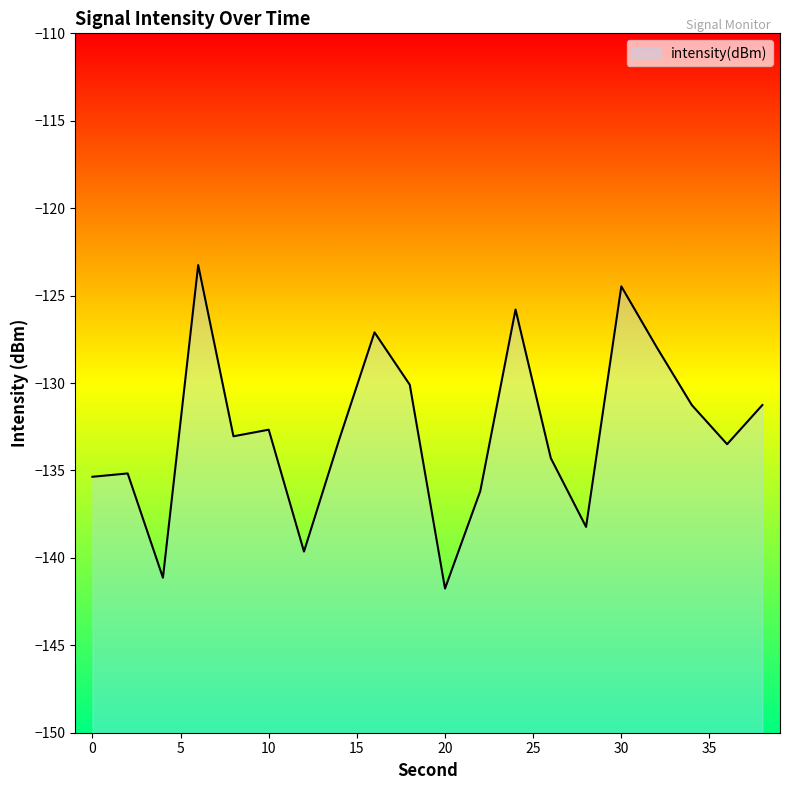

List the labels in order of value, smallest first.

20, 4, 12, 28, 22, 0, 2, 26, 36, 14, 8, 10, 34, 38, 18, 32, 16, 24, 30, 6